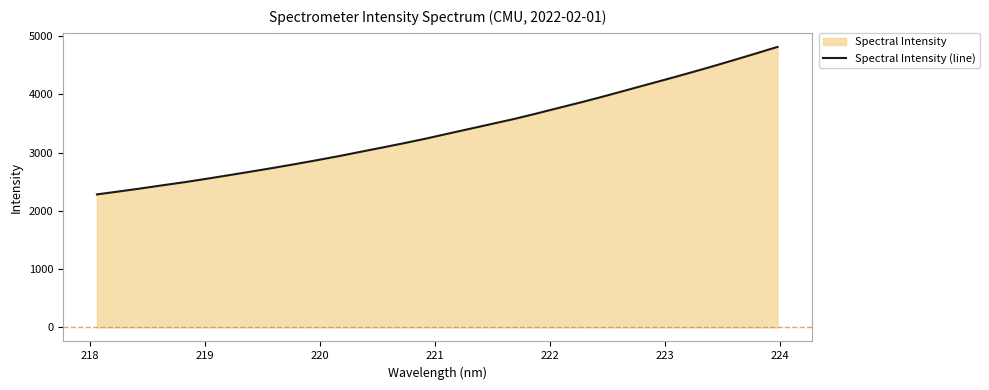

What is the maximum value shown in the chart?

4815.4